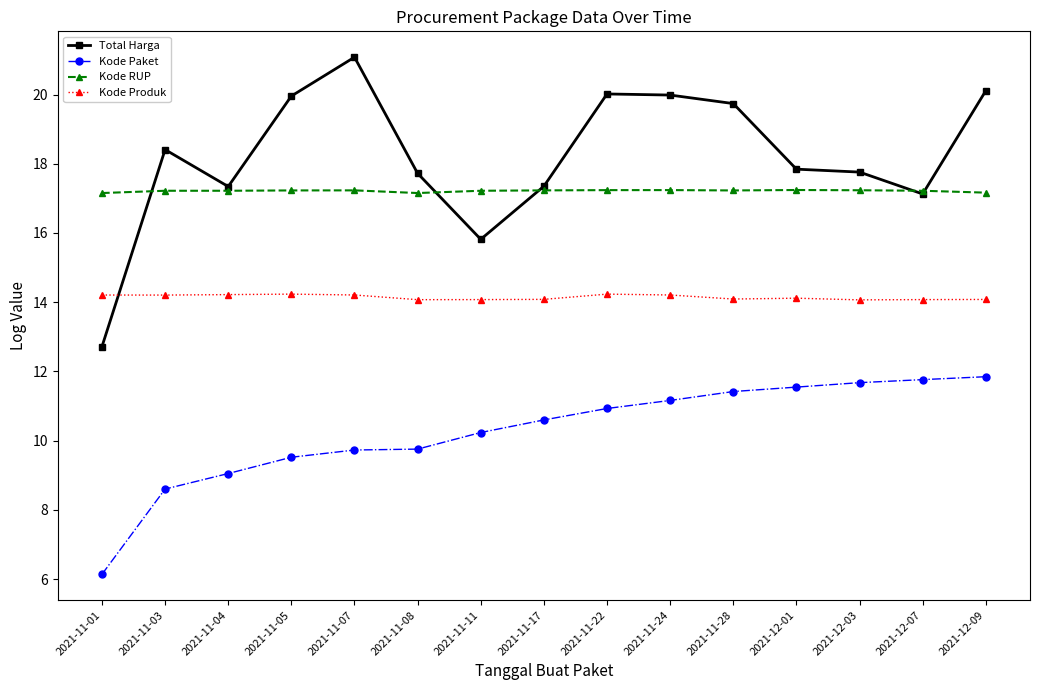

At which category does Total Harga reach its first local peak?

2021-11-03